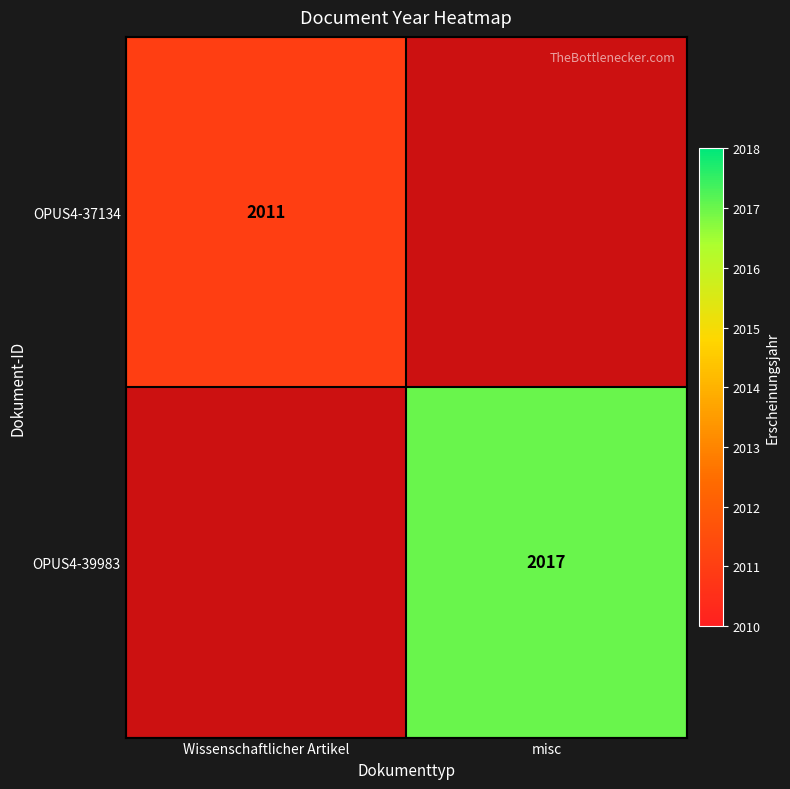

Is it true that OPUS4-37134 equals 944 at Wissenschaftlicher Artikel?

False